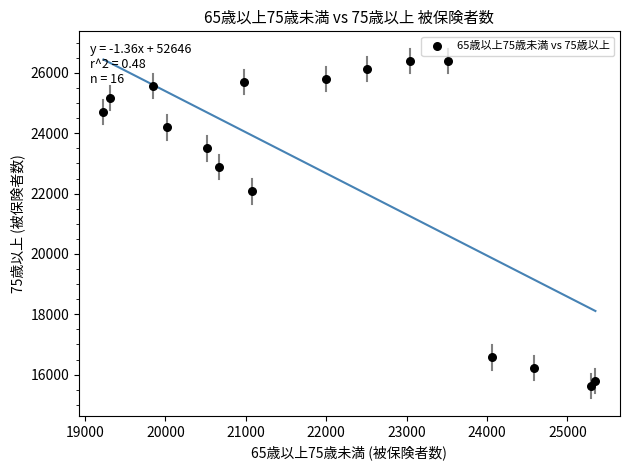

What Y value in the scatter plot is closest to 21006?

22072